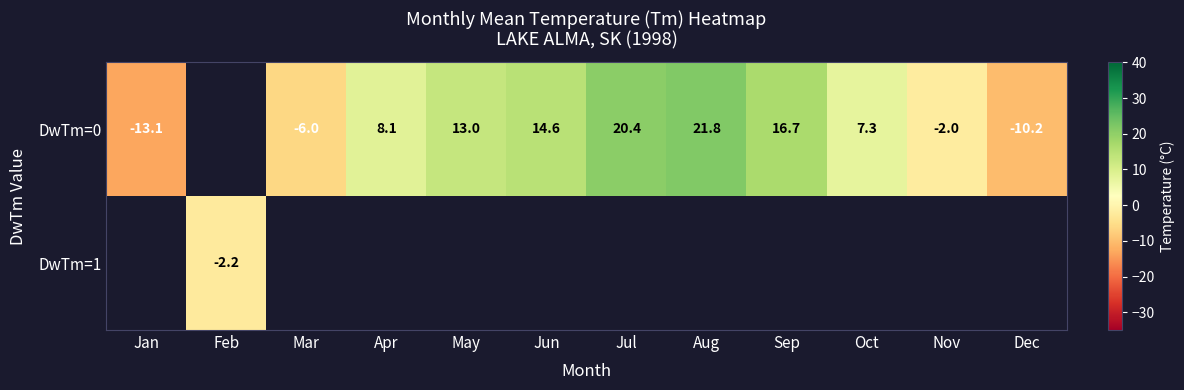

True or false: DwTm=0 has a value of 4.9 at Apr.

False